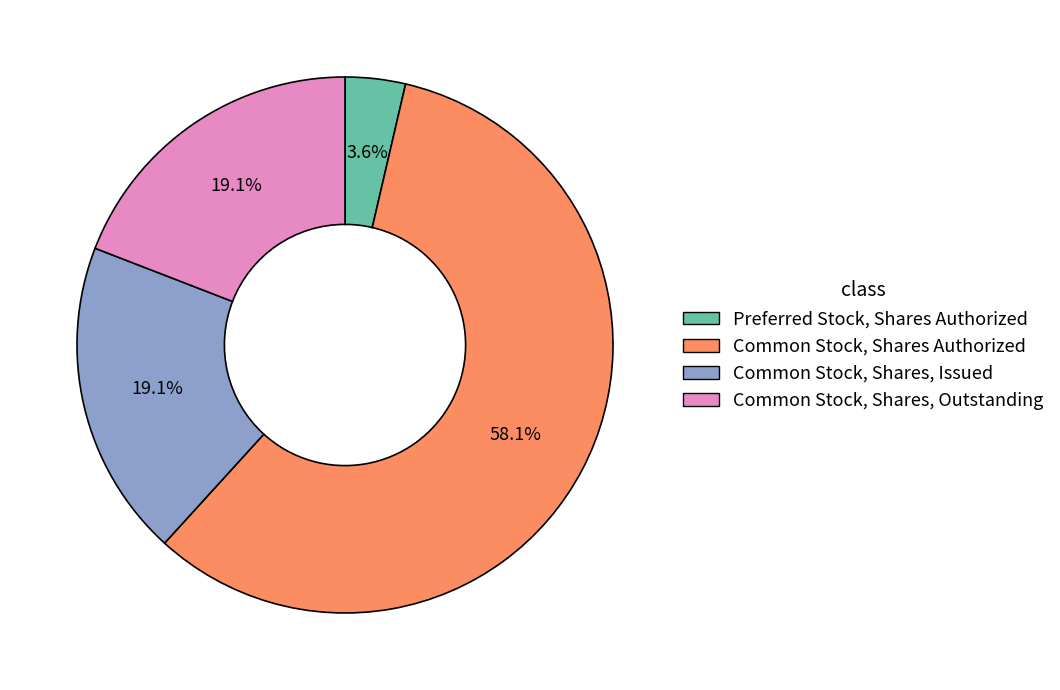

What portion of the pie excludes Preferred Stock, Shares Authorized?

96.4%